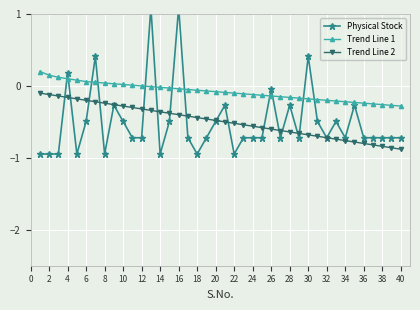

How many values in Physical Stock are above zero?

5